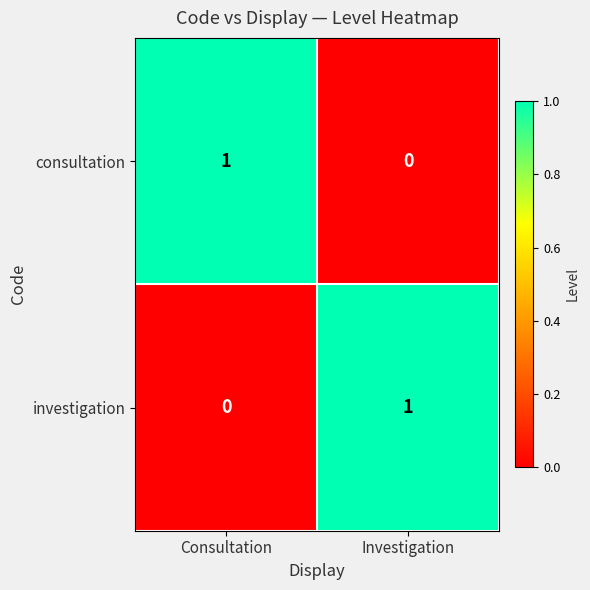

Reading left to right, extract all data points from this chart.

consultation: Consultation=1	Investigation=0
investigation: Consultation=0	Investigation=1